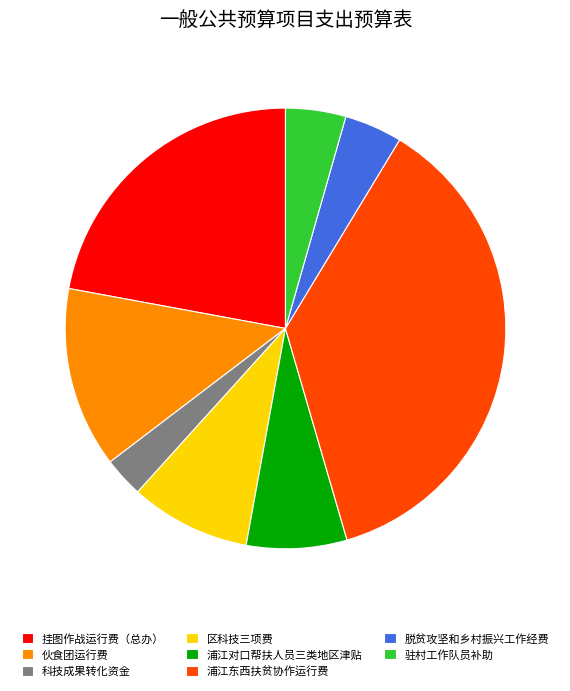

Count the number of slices in the pie.

8